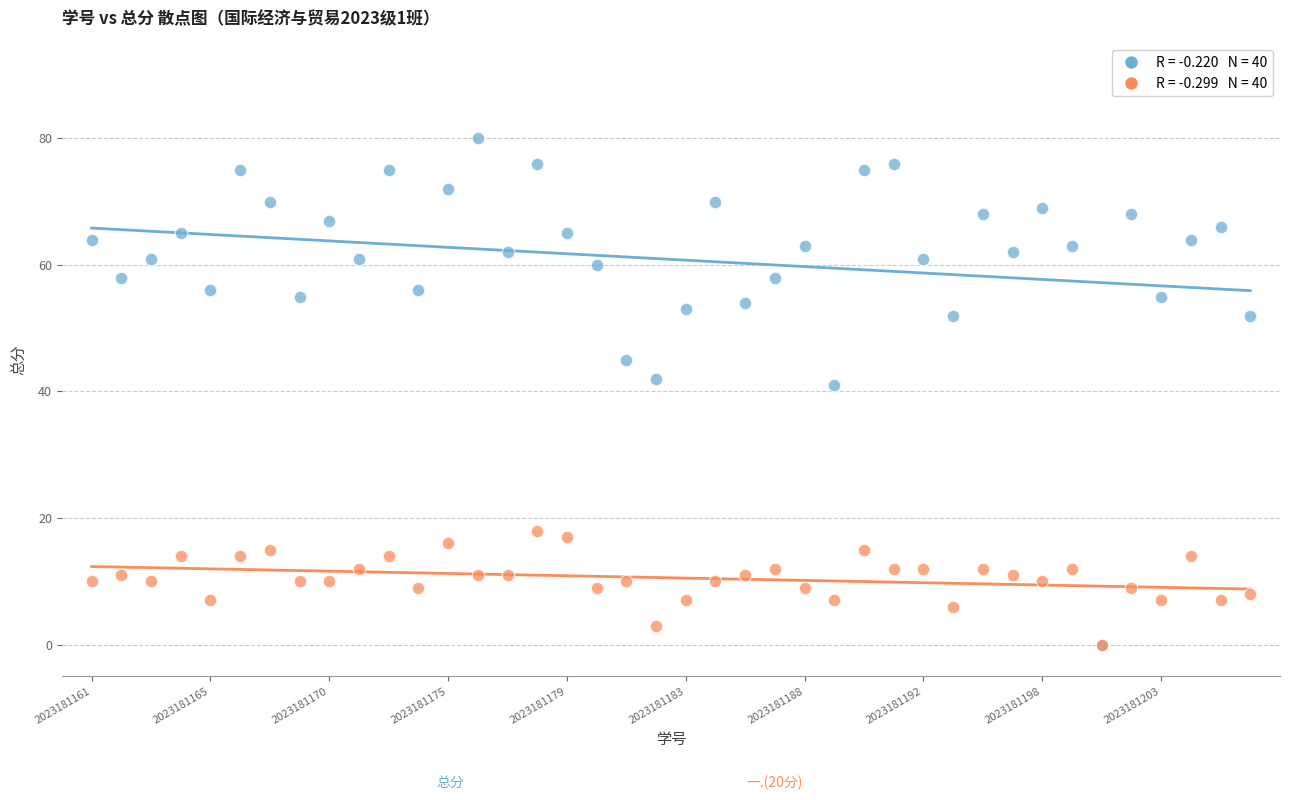

Across all series, what Y value is closest to 40?

41